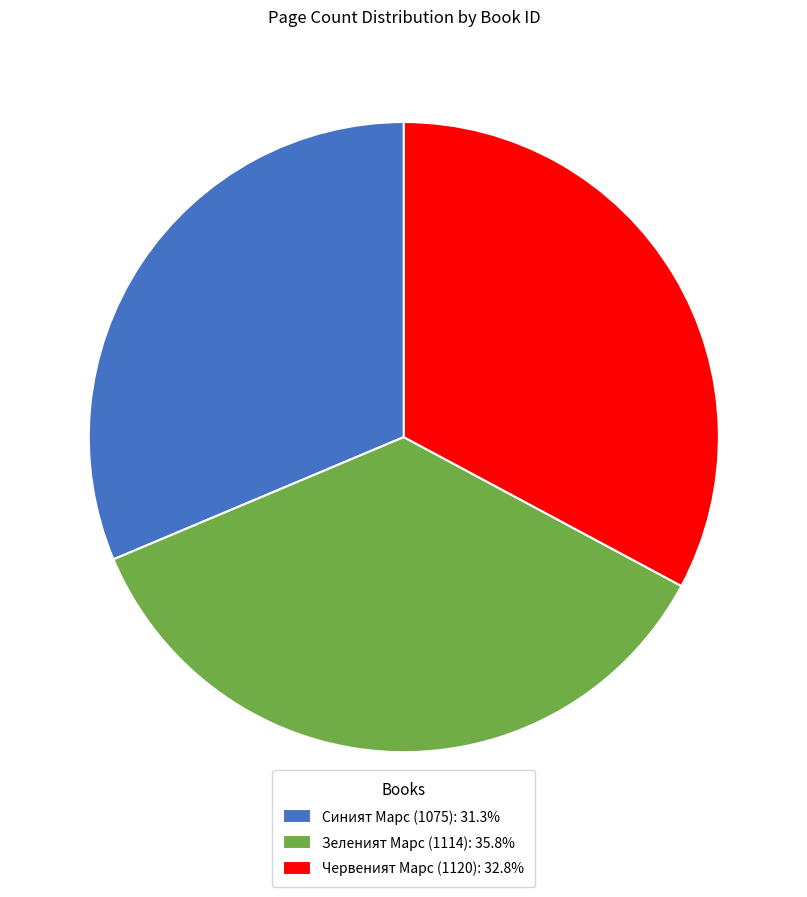

Is it true that Червеният Марс (1120) is 22% of the pie?

False